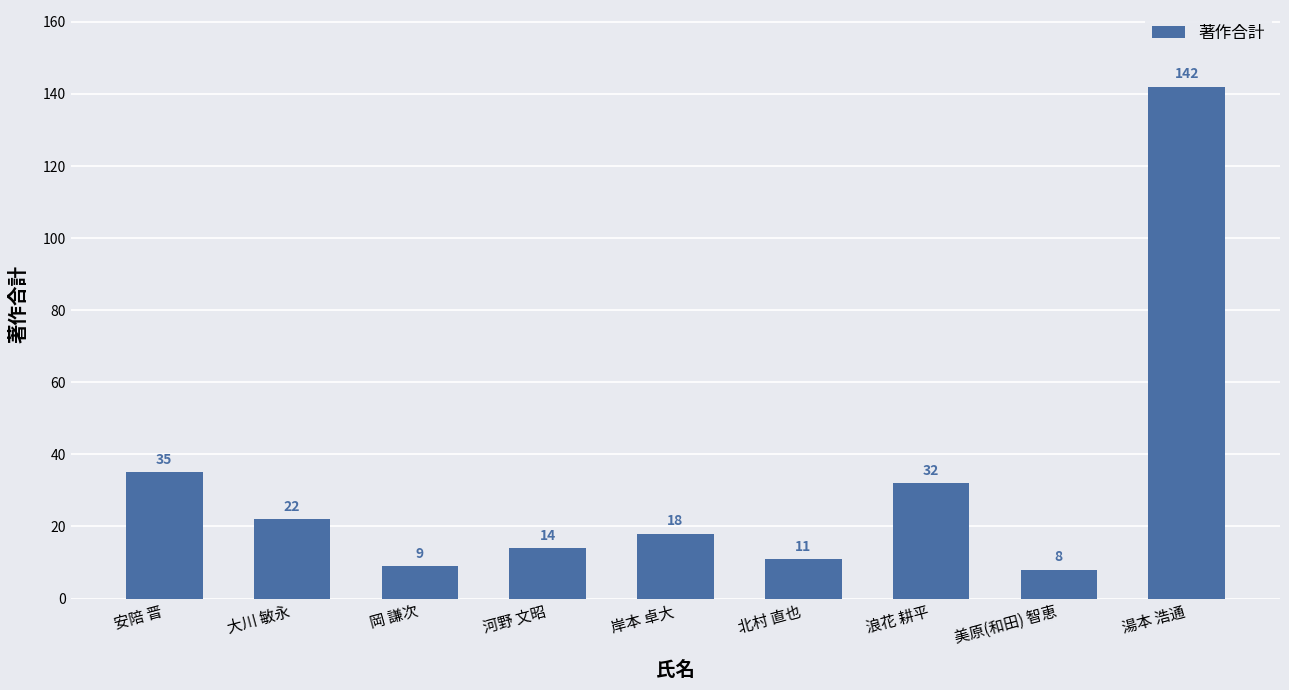

True or false: the data shows 18 at 岸本 卓大.

True